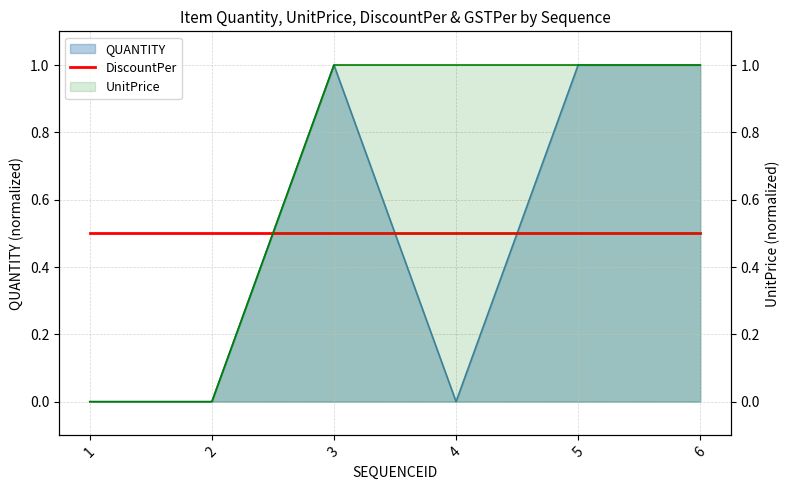

In QUANTITY, how many points are lower than both neighbors (excluding endpoints)?

1